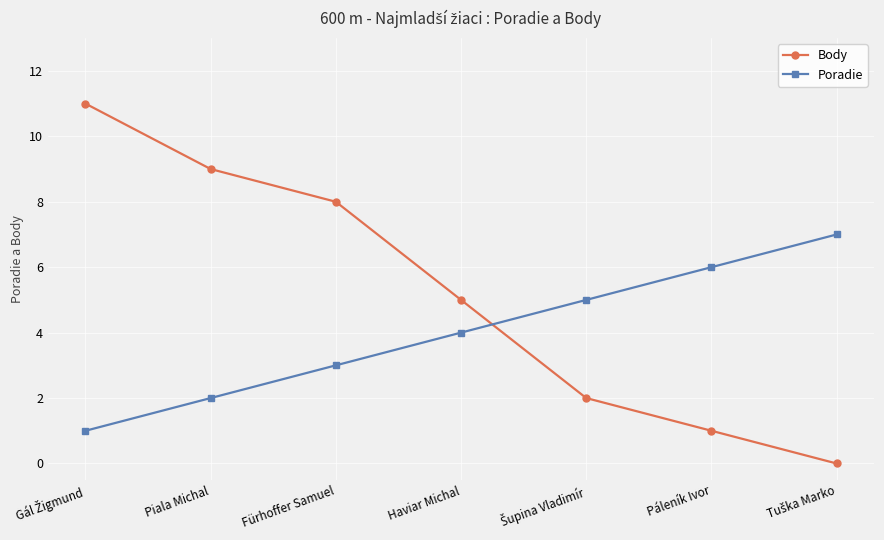

True or false: Body has more than 2 interior local peaks.

False